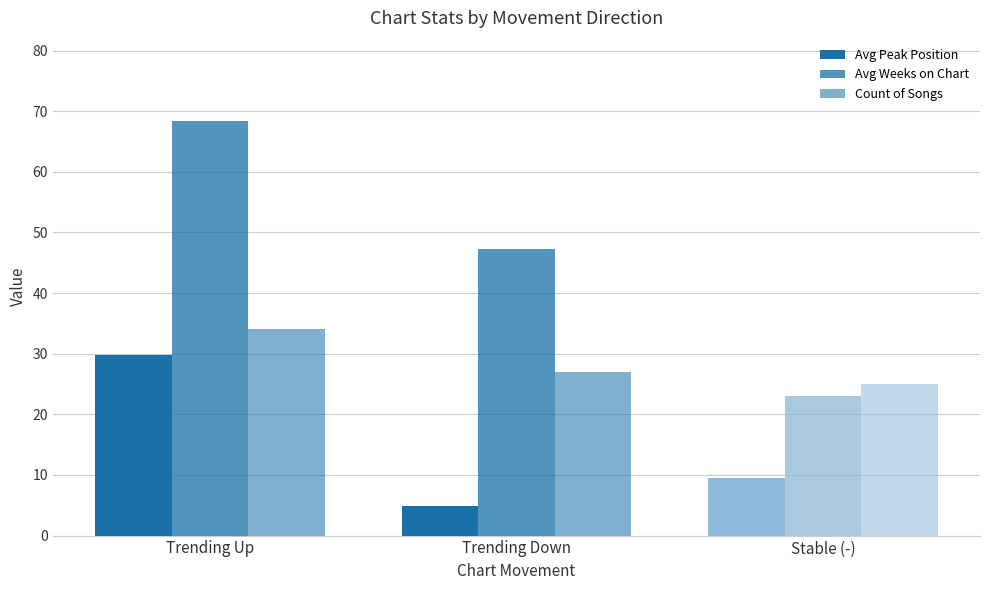

Between Stable (-) and Trending Down, which is larger?

Stable (-)